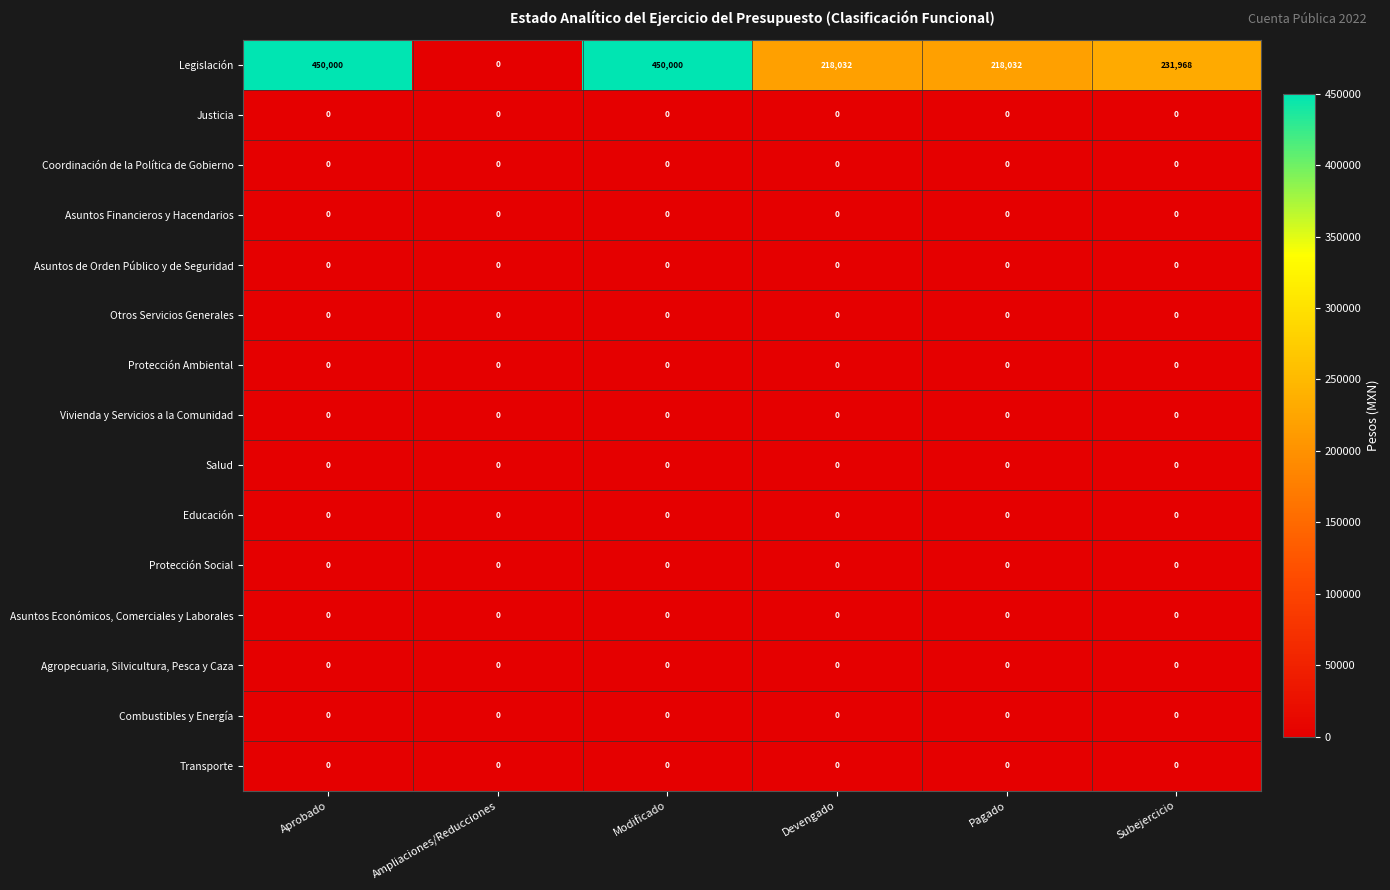

Between Ampliaciones/Reducciones and Pagado, which series saw the biggest shift?

Legislación